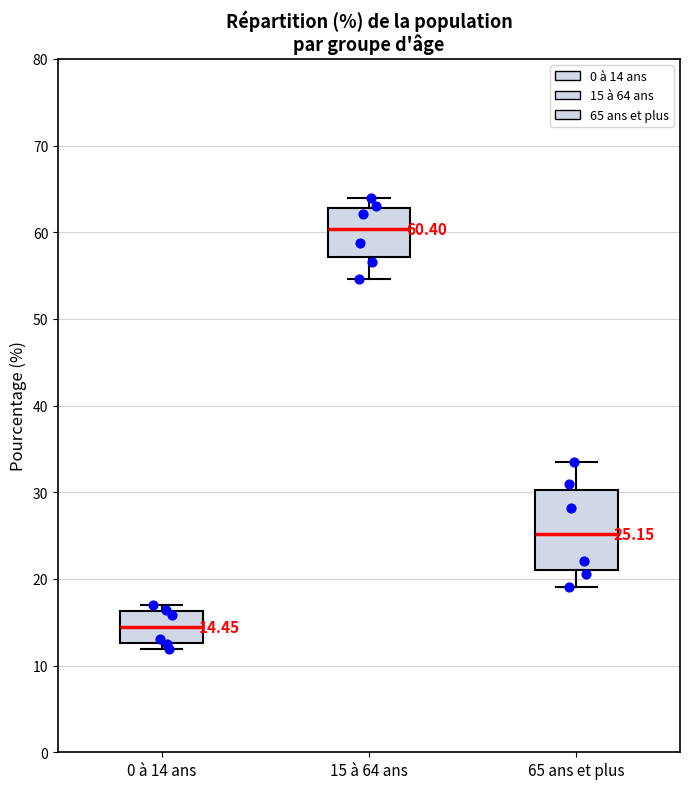

Comparing the boxes themselves (not the whiskers), which one is the tallest?

65 ans et plus